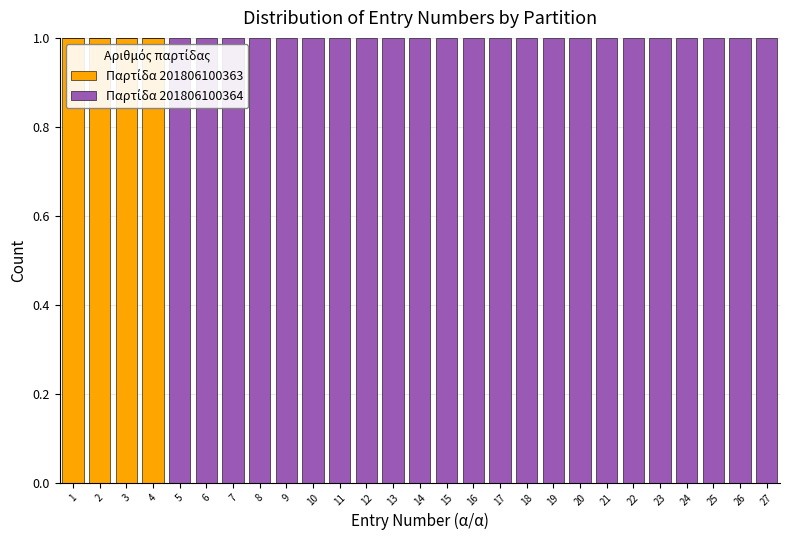

Reading left to right, list every stacked bar in this chart as the range it spans on the x-axis followed by its total height. The values are not printed on the chart, so give them approximately, as read against the axis.

0.5 to 1.5: 1
1.5 to 2.5: 1
2.5 to 3.5: 1
3.5 to 4.5: 1
4.5 to 5.5: 1
5.5 to 6.5: 1
6.5 to 7.5: 1
7.5 to 8.5: 1
8.5 to 9.5: 1
9.5 to 10.5: 1
10.5 to 11.5: 1
11.5 to 12.5: 1
12.5 to 13.5: 1
13.5 to 14.5: 1
14.5 to 15.5: 1
15.5 to 16.5: 1
16.5 to 17.5: 1
17.5 to 18.5: 1
18.5 to 19.5: 1
19.5 to 20.5: 1
20.5 to 21.5: 1
21.5 to 22.5: 1
22.5 to 23.5: 1
23.5 to 24.5: 1
24.5 to 25.5: 1
25.5 to 26.5: 1
26.5 to 27.5: 1